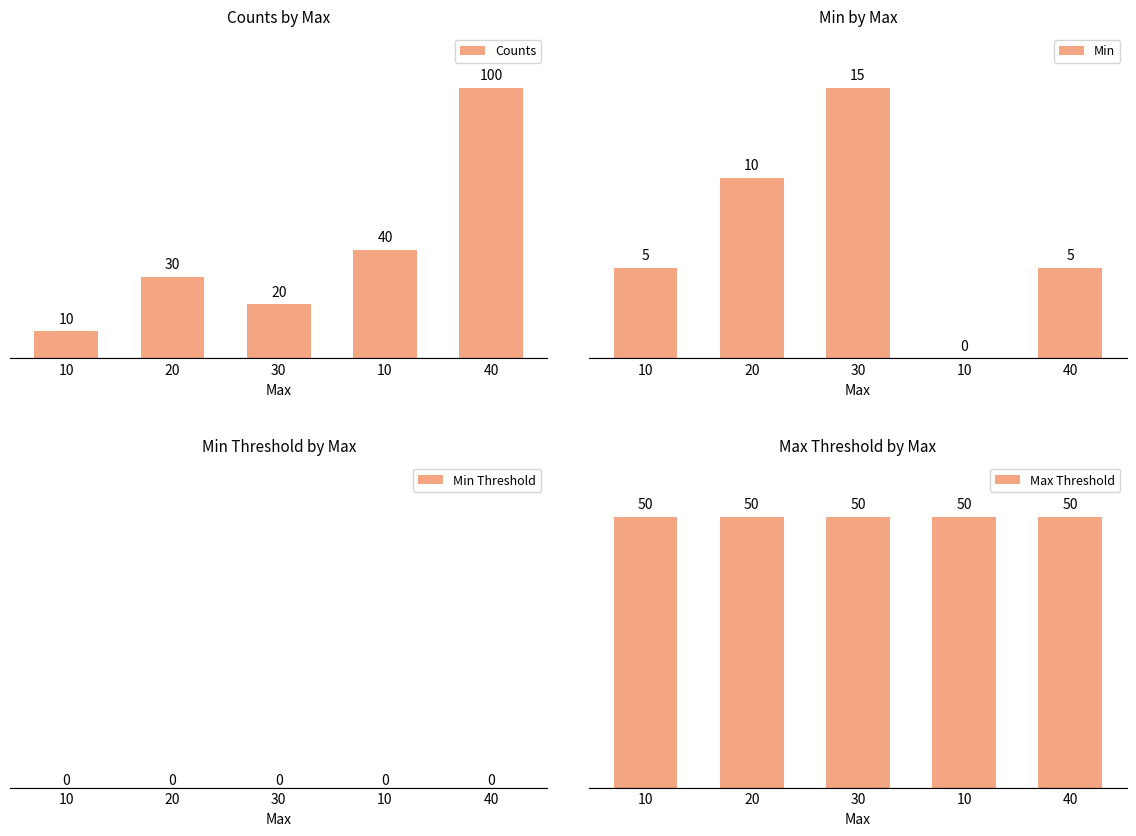

What is the spread (max minus min) of values at 20?

50